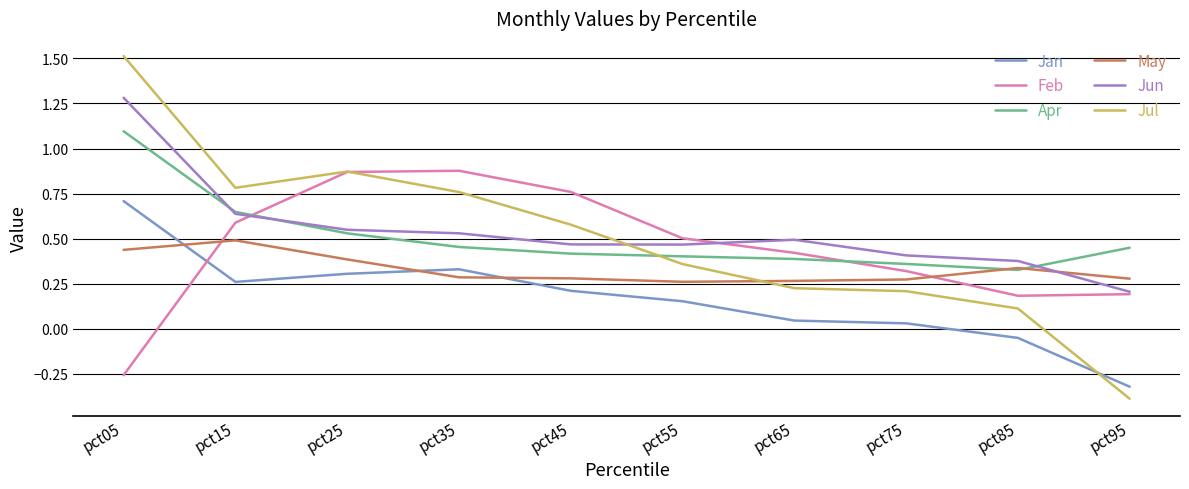

True or false: Jun and Jan cross at least once.

False